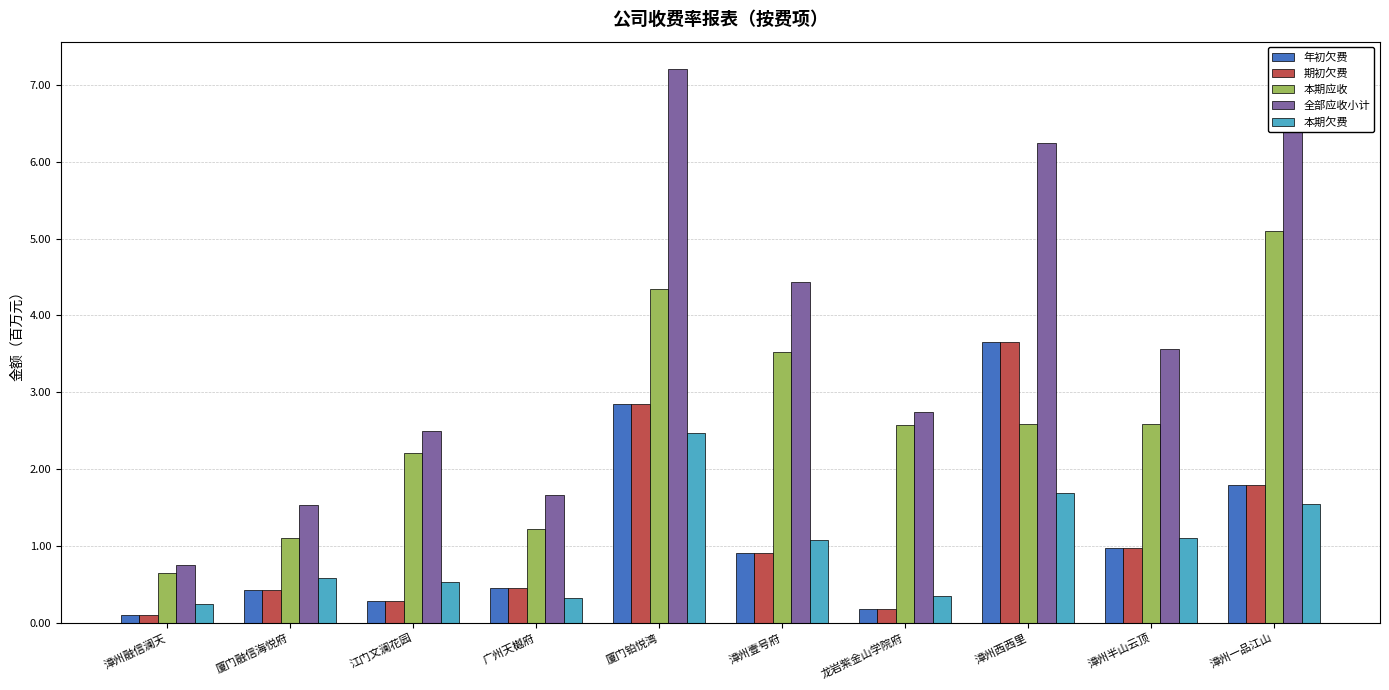

What is the greatest value displayed?

7.2